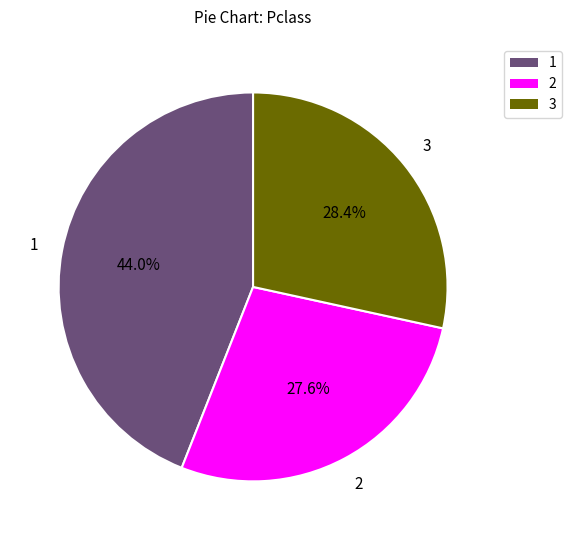

Is the sum of 3 and 2 greater than half?

Yes